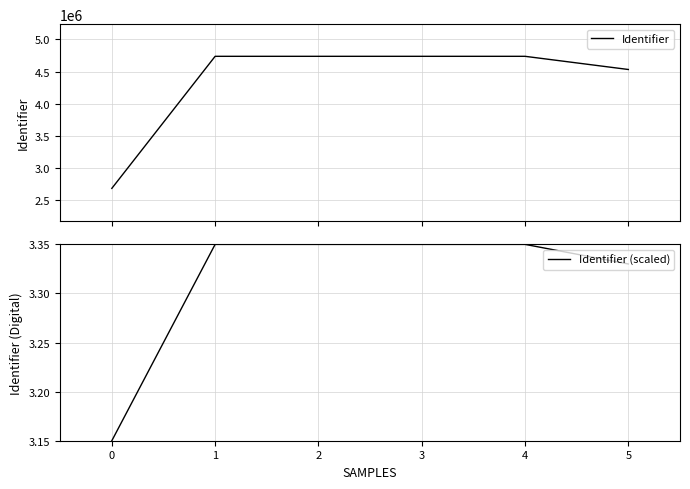

Reading left to right, list all the values displayed in this chart.

Identifier: 2684029.0	4737760.0	4737762.0	4737764.0	4737766.0	4532815.0
Identifier (scaled): 3.1	3.3	3.3	3.3	3.4	3.3